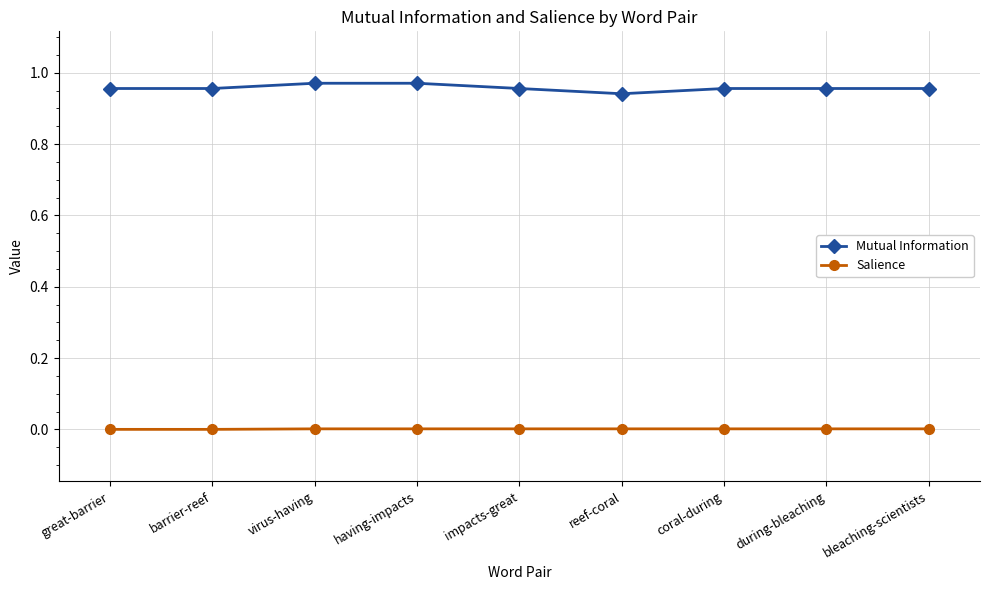

True or false: Mutual Information and Salience cross at least once.

False